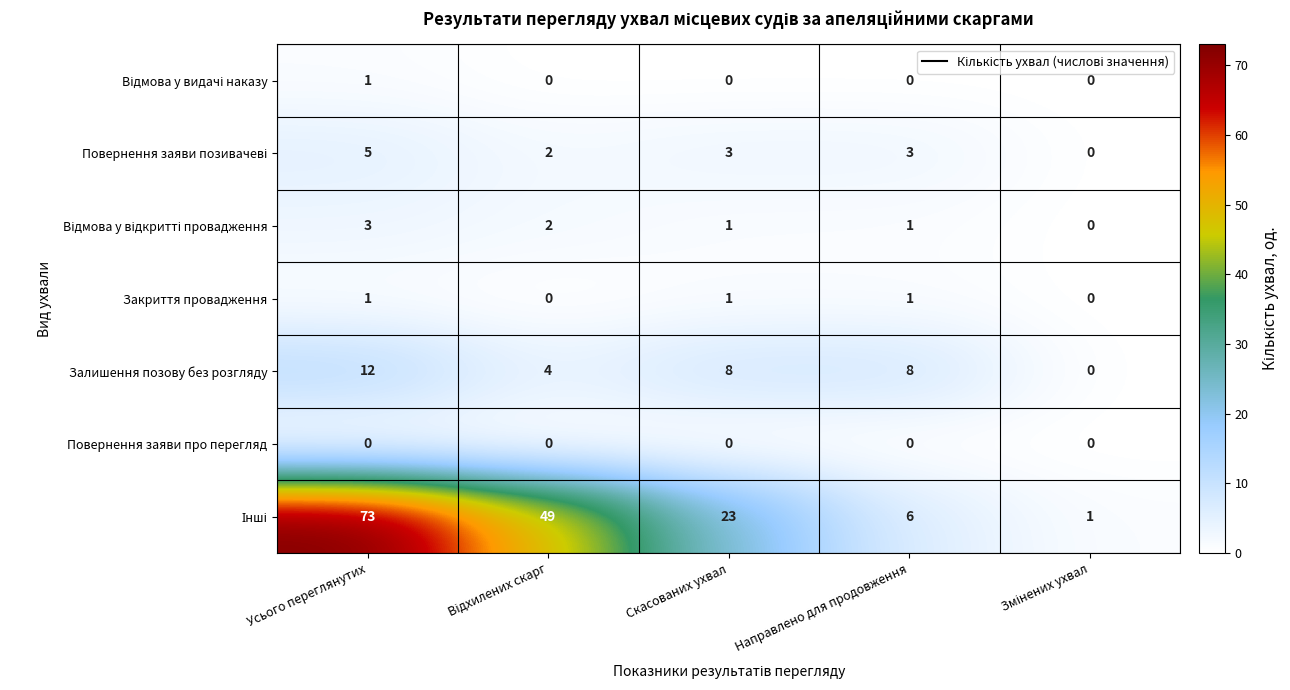

At which category is the sum across all series the highest?

Усього переглянутих